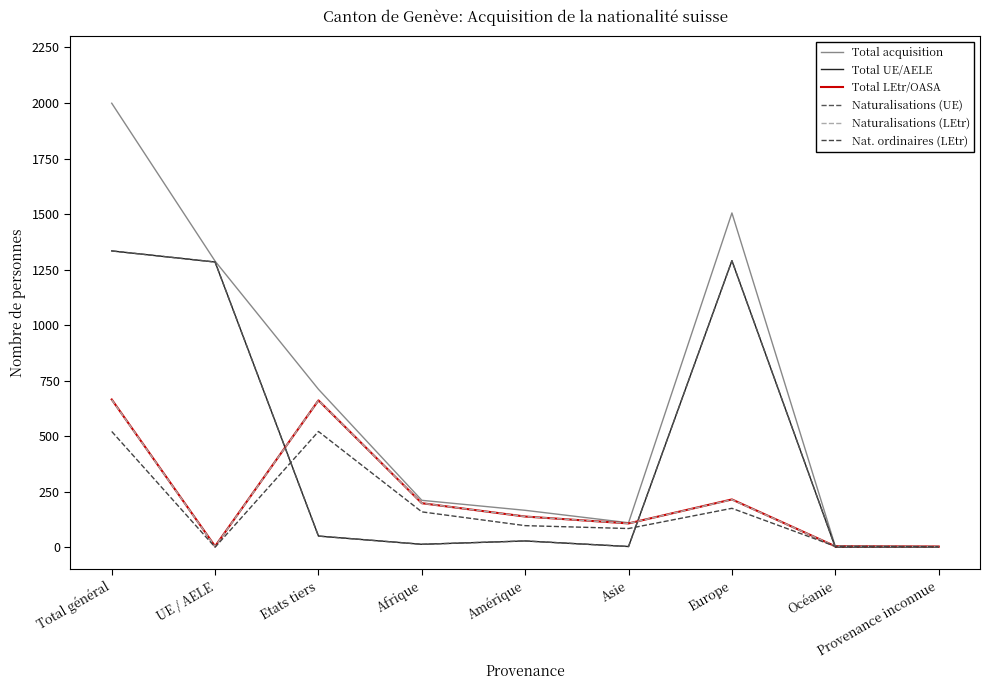

Between Asie and Etats tiers, which is larger?

Etats tiers